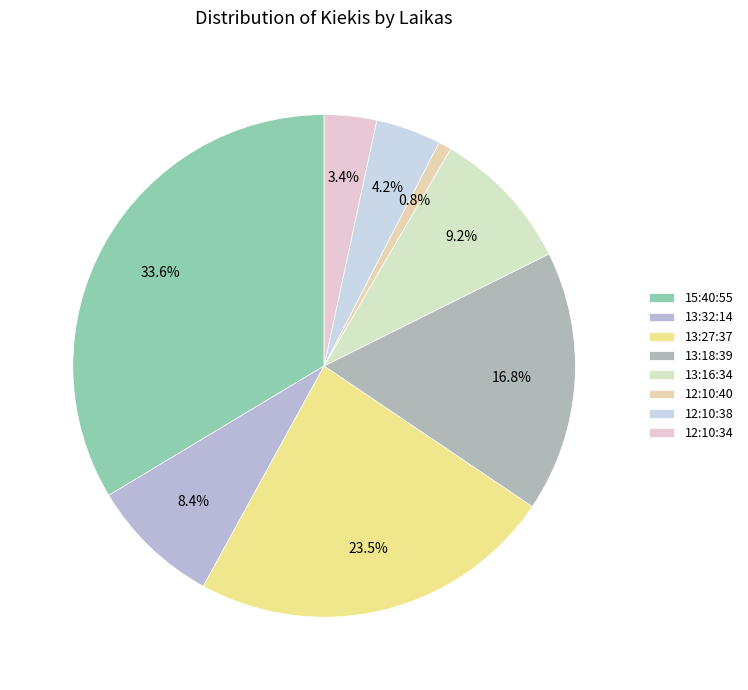

True or false: 12:10:34 accounts for 8% of the total.

False